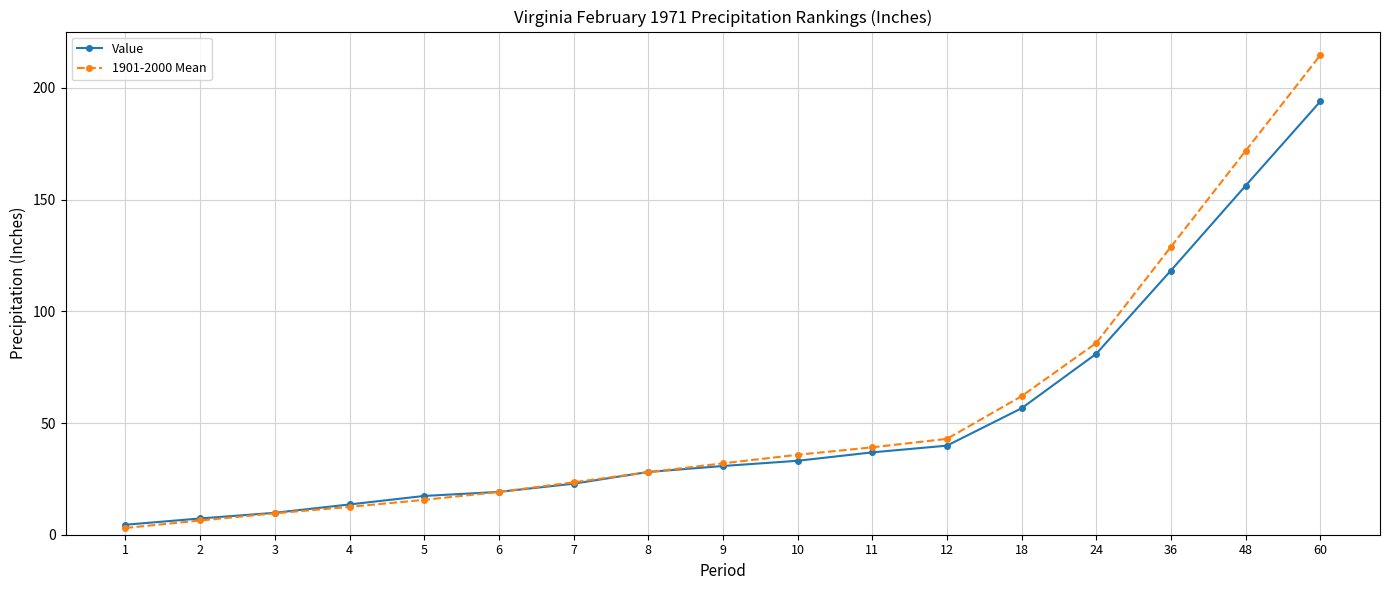

What is the lowest value of the 1901-2000 Mean series?

3.0